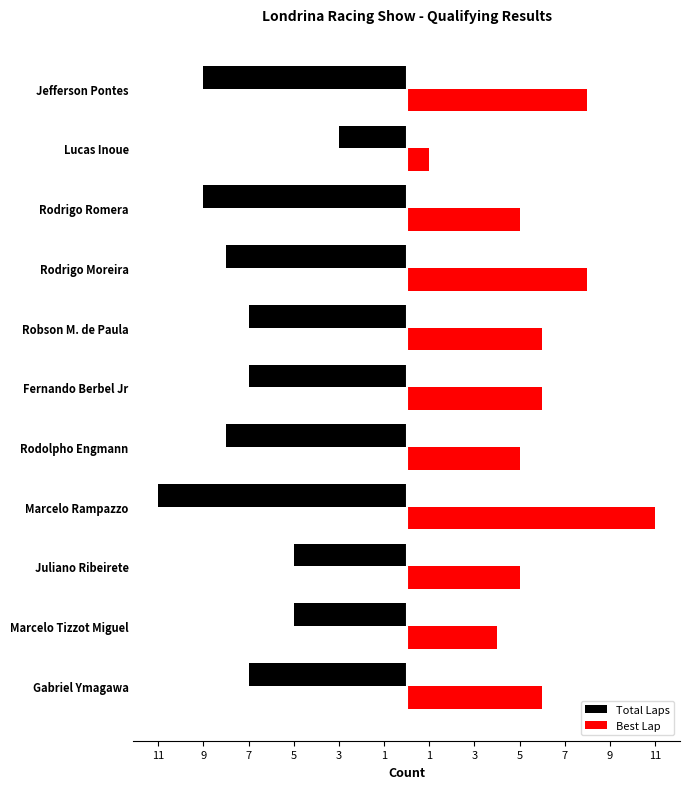

What is the value of the Best Lap bar at the 7th from the left?

6